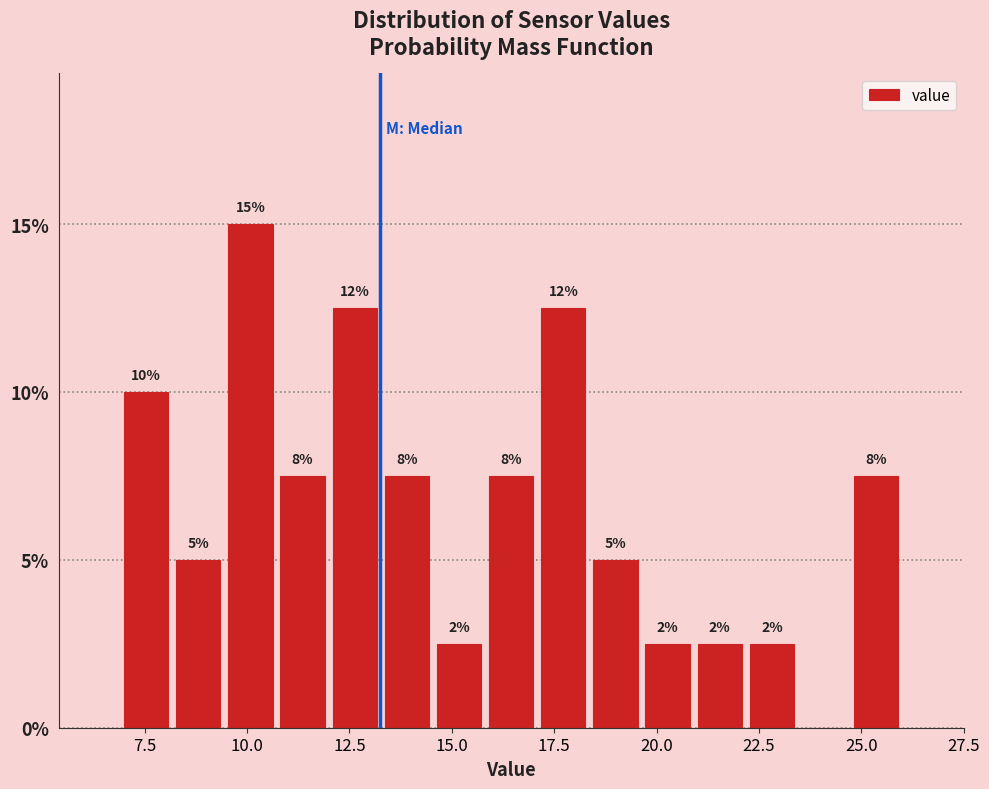

Around what value on the x-axis is the tallest bar? Give the approximate position of its centre, as read against the axis.

10.0